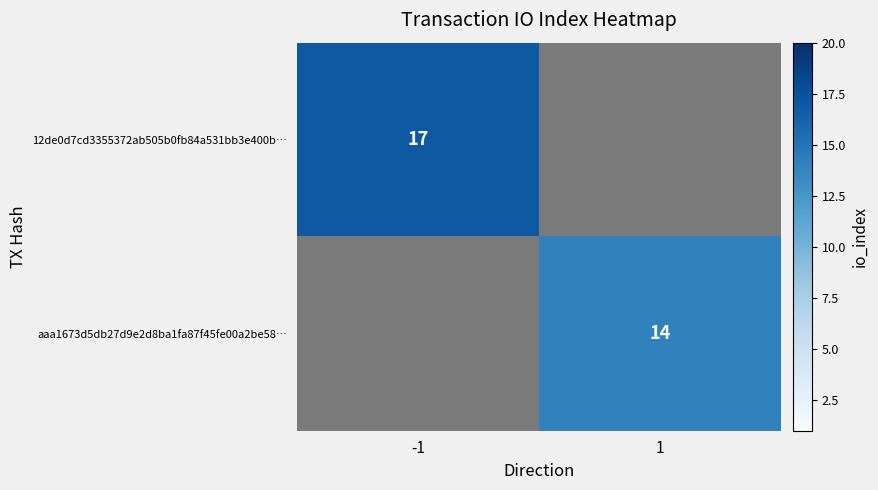

Which label corresponds to the smallest value in the chart?

1